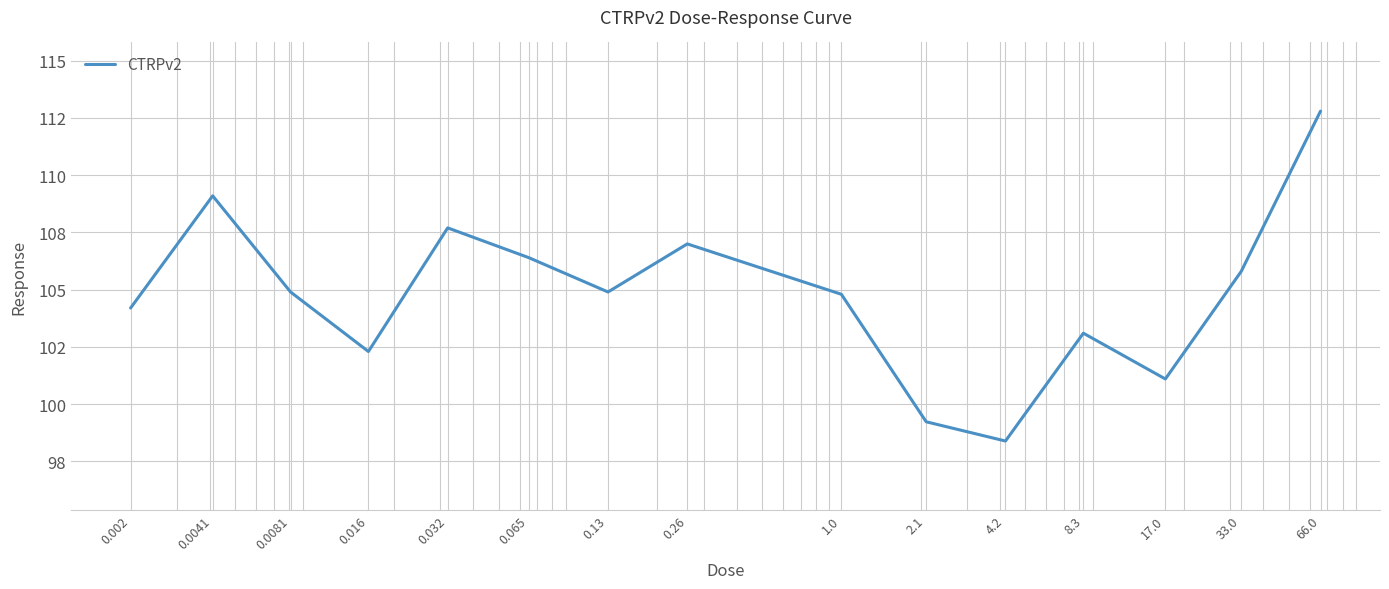

Reading left to right, what are all the values shown in this chart?

104.2	109.1	104.9	102.3	107.7	106.4	104.9	107.0	104.8	99.2	98.4	103.1	101.1	105.8	112.8